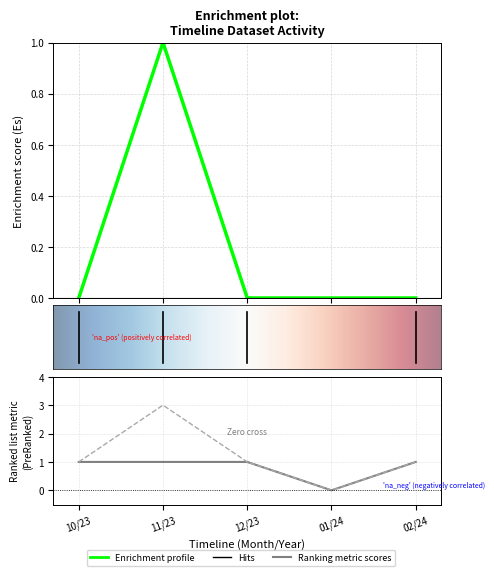

Between 12/23 and 01/24, which is larger?

12/23